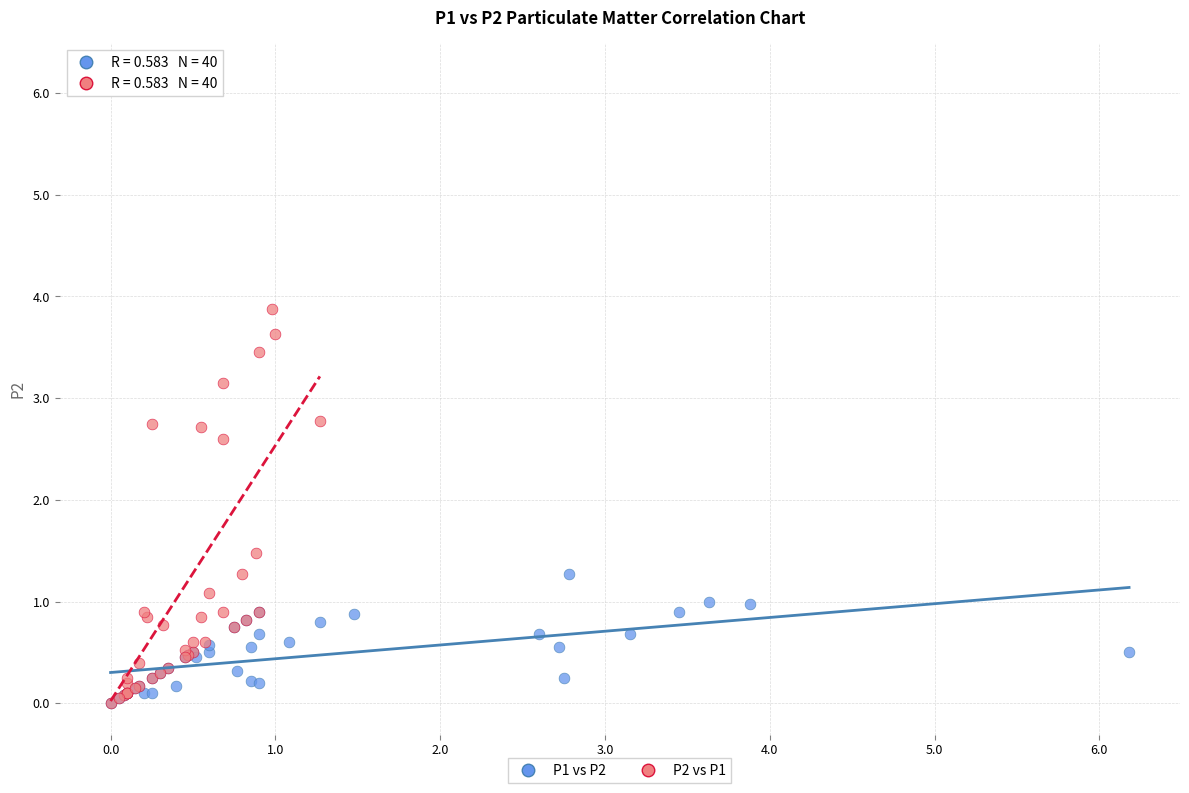

Which series contains the highest Y value?

P2 vs P1